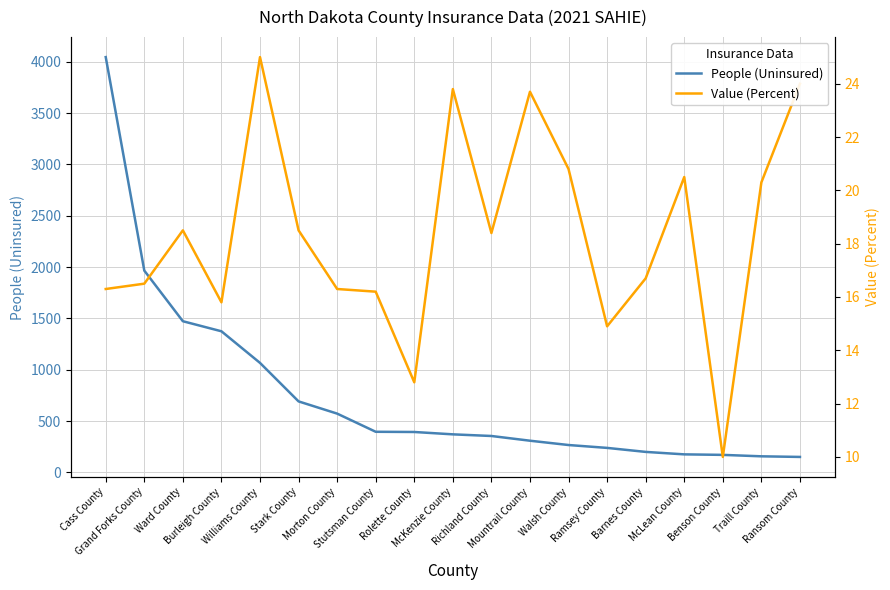

Which series has the widest spread of values?

People (Uninsured)